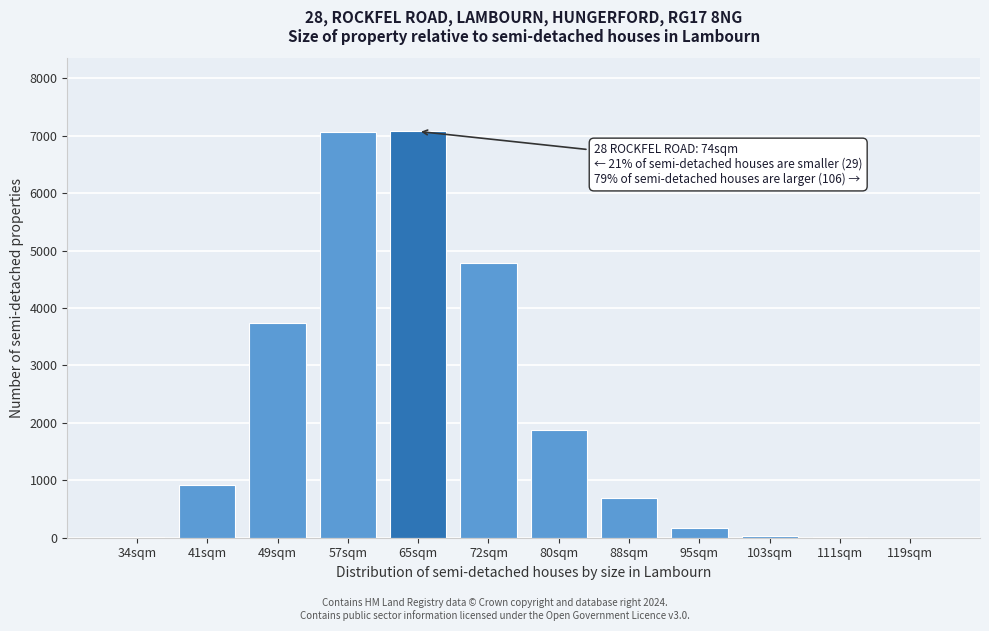

What is the sum of all values?

26378